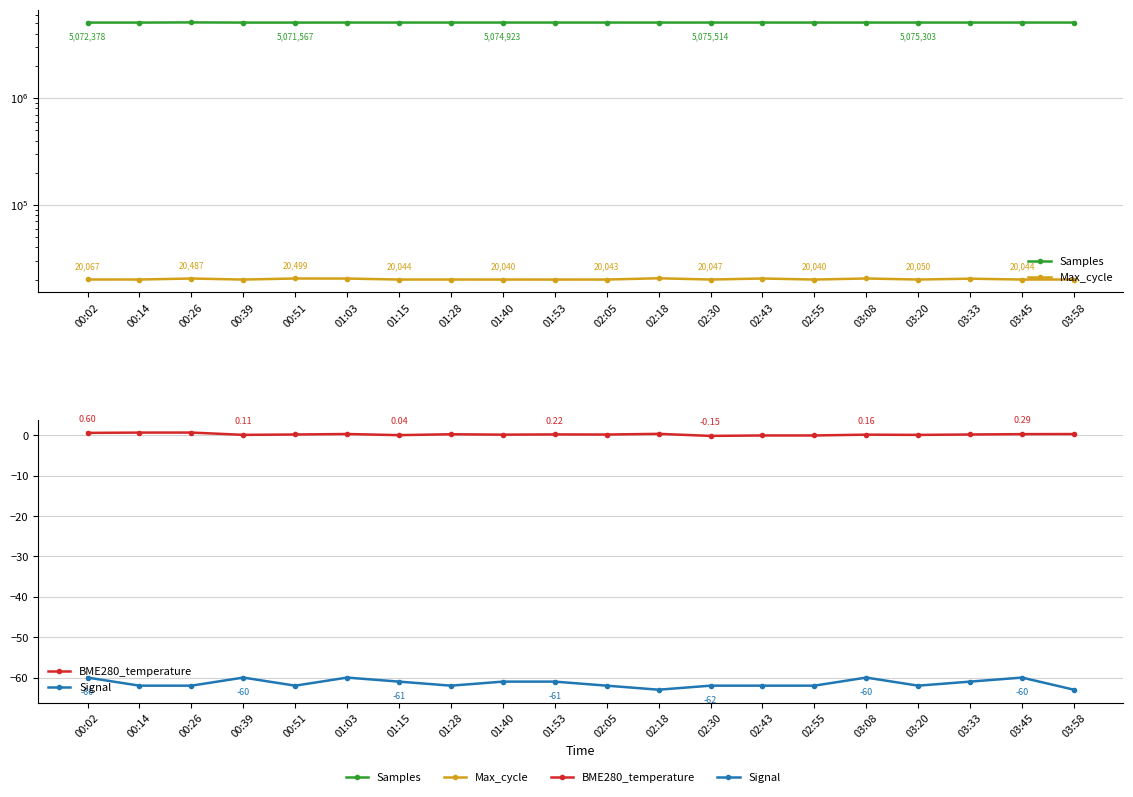

Where does the Samples series first go above 5075253?

00:26